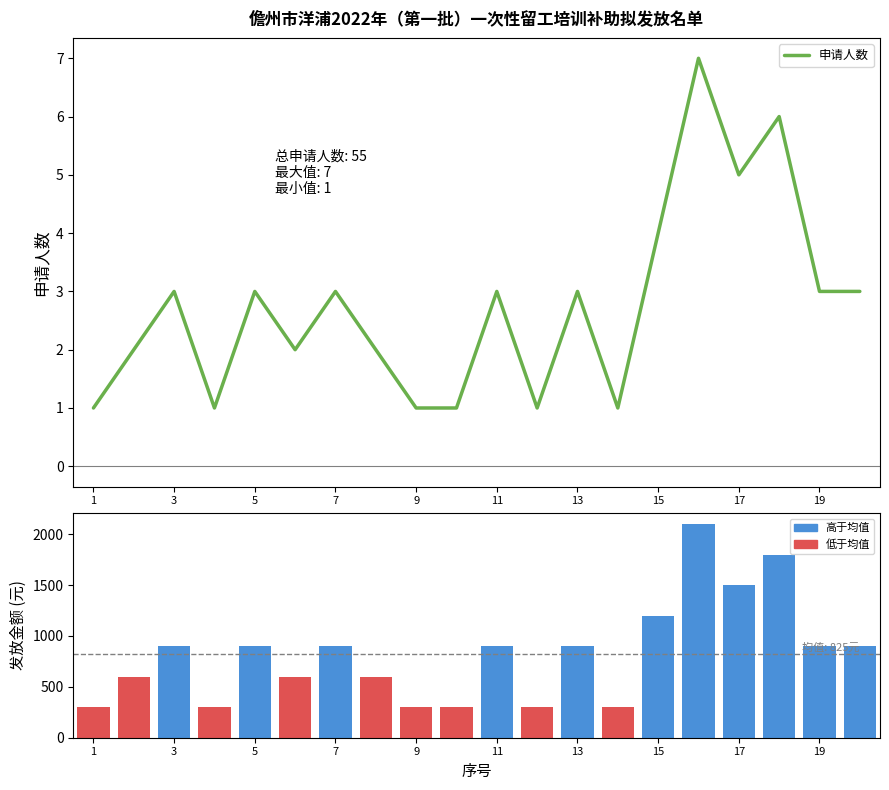

Which series has the largest range (max minus min)?

发放金额